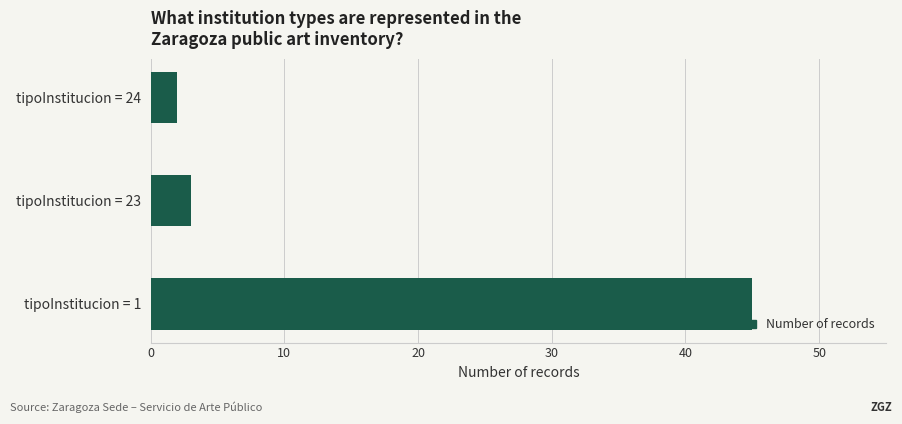

List the labels in order of value, largest first.

tipoInstitucion = 1, tipoInstitucion = 23, tipoInstitucion = 24